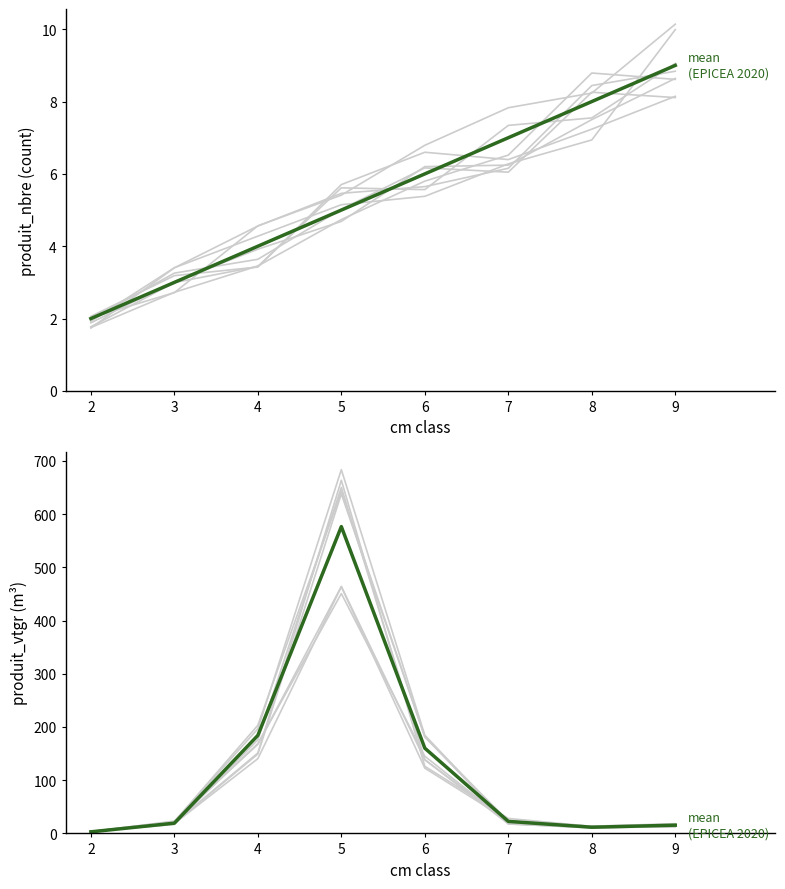

The value at 9 is 22.3. True or false?

False